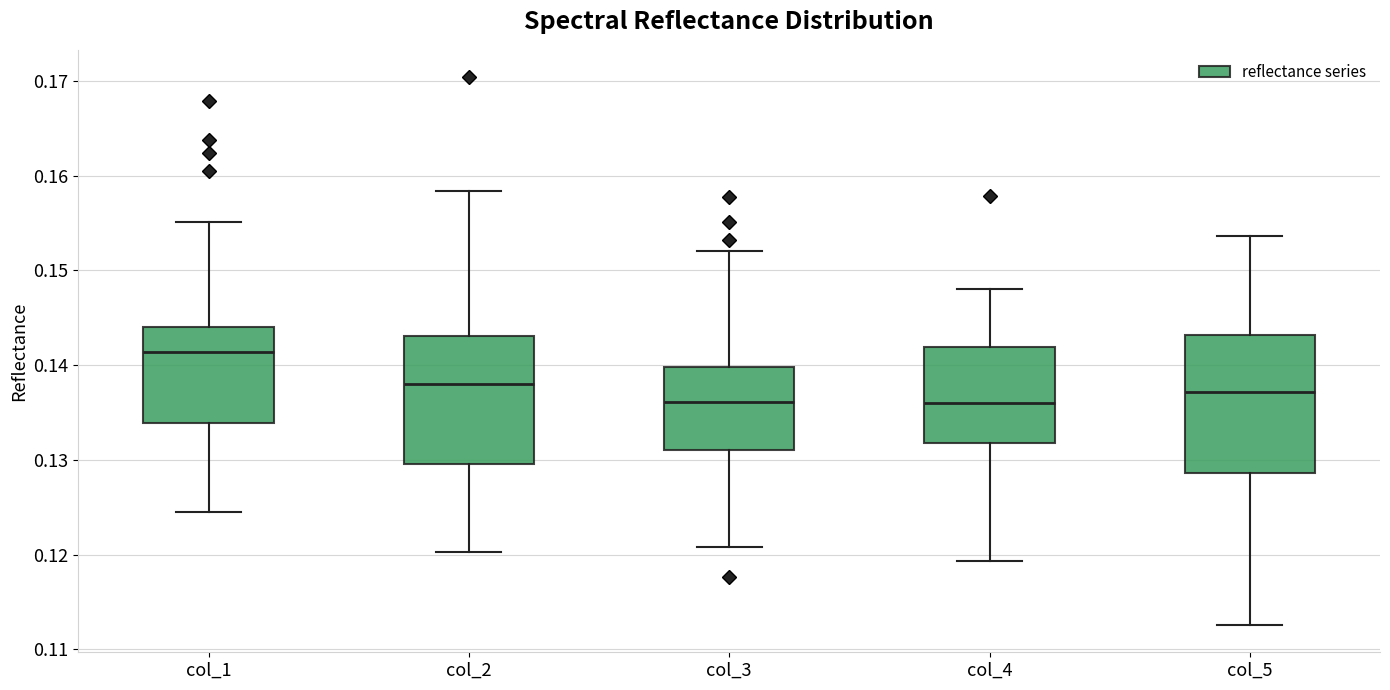

Comparing the boxes themselves (not the whiskers), which one is the tallest?

col_5